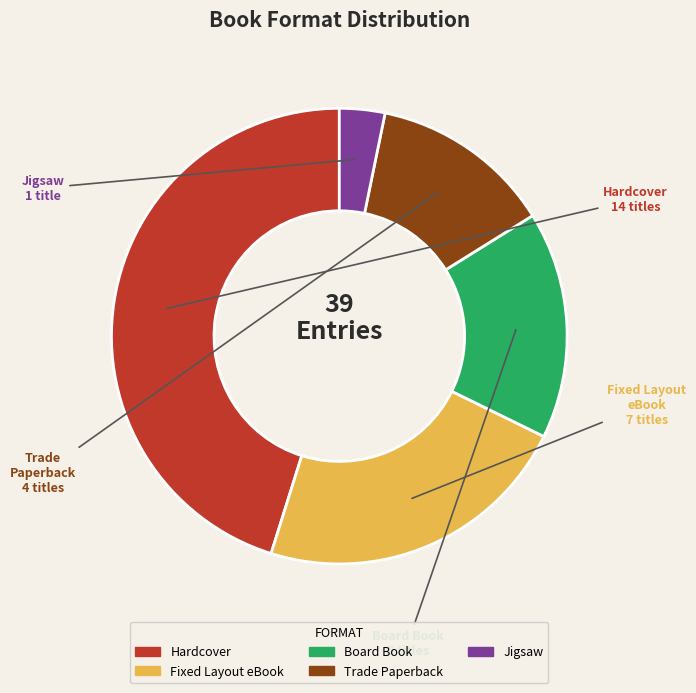

Does any single category account for the majority?

No